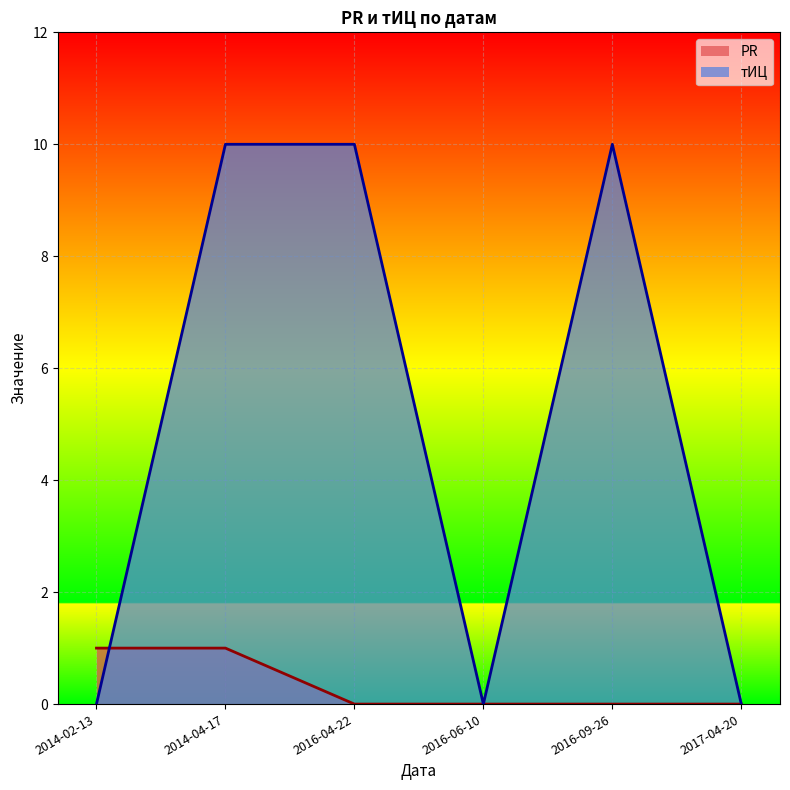

Count the тИЦ values in the range 0 to 10.

6